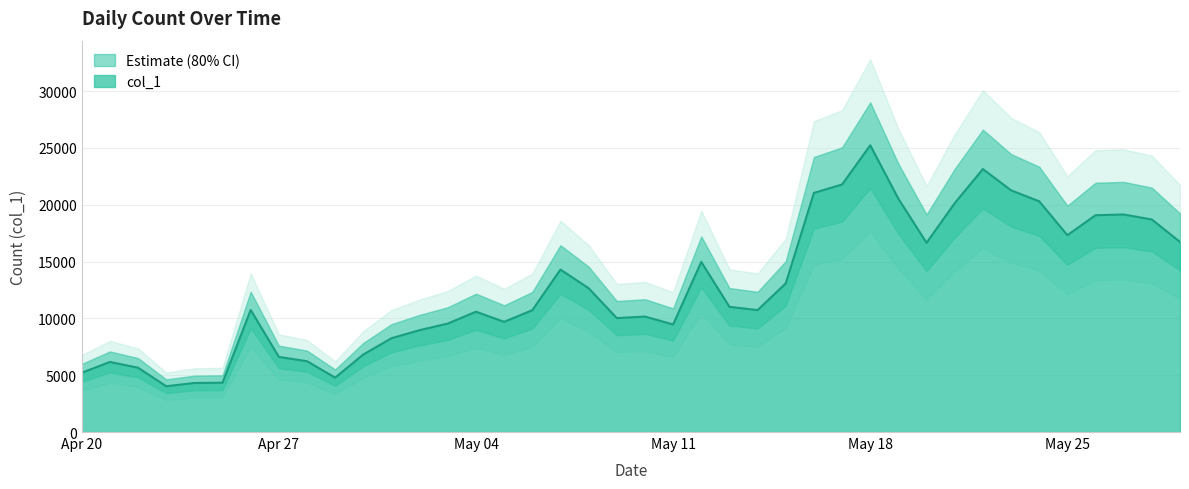

What is the minimum value shown in the chart?

4030